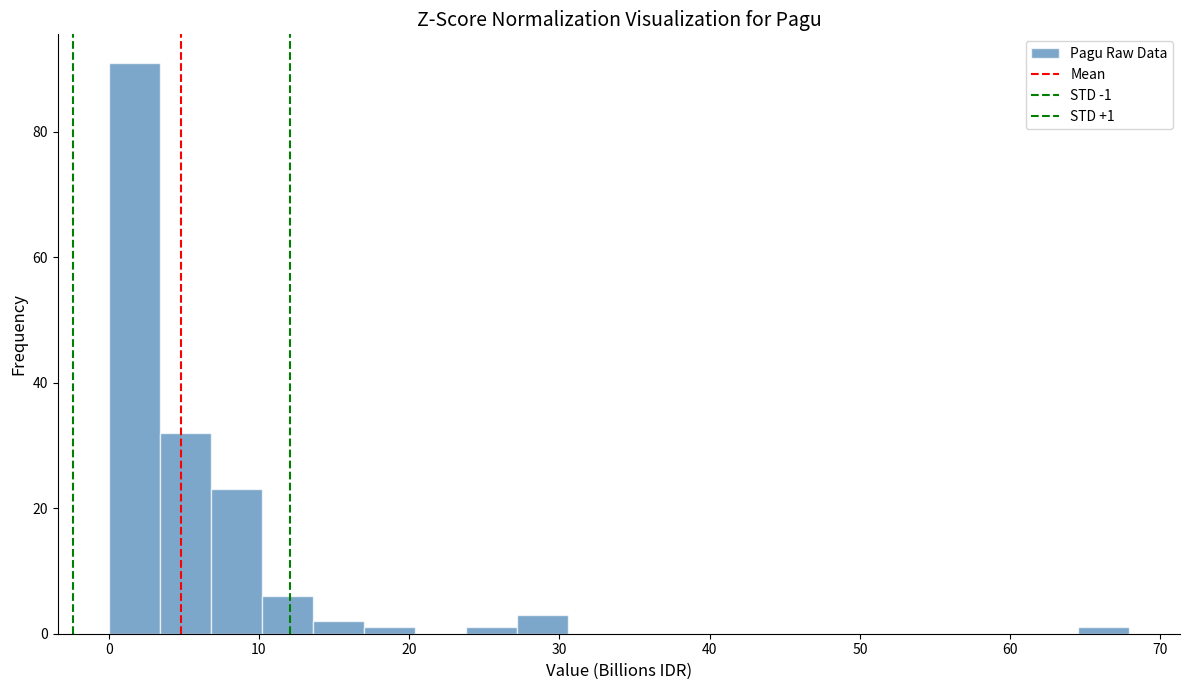

Read against the x-axis, roughly where is the centre of the tallest bar?

2